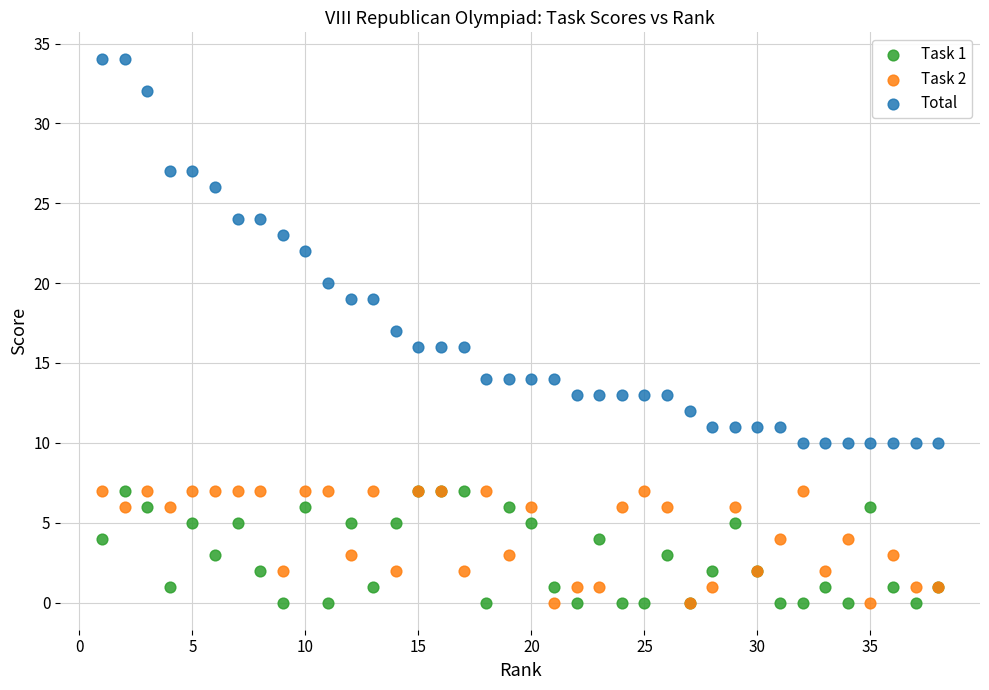

Which series reaches the maximum Y coordinate?

Total